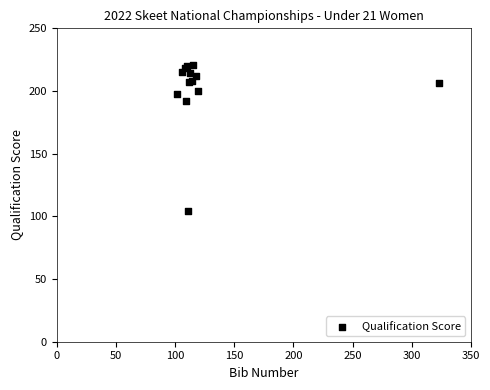

What Y value in the scatter plot is closest to 162?

192